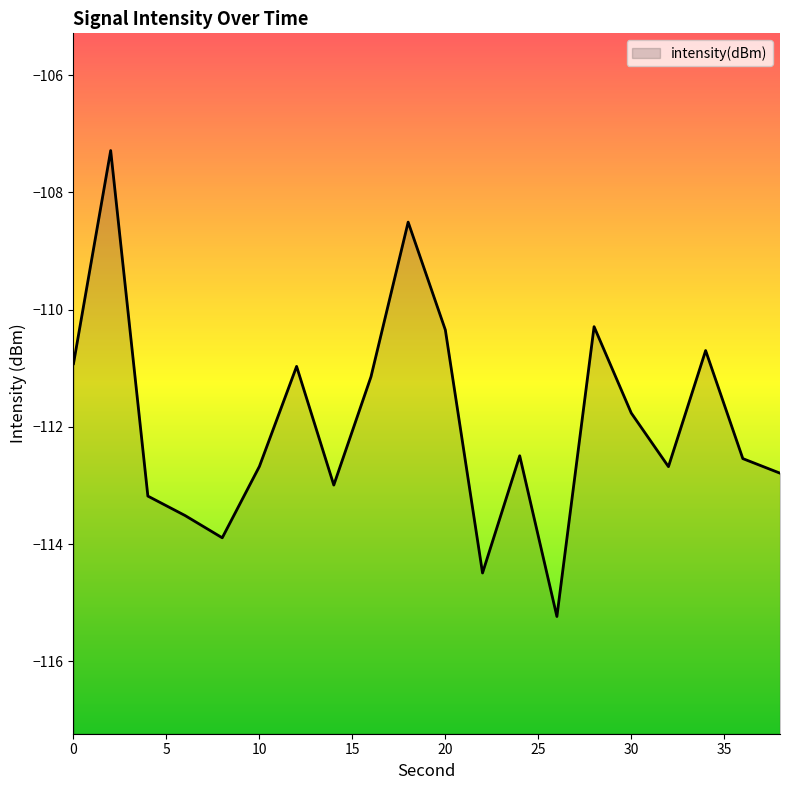

Is it true that the value at 26 is -175.9?

False